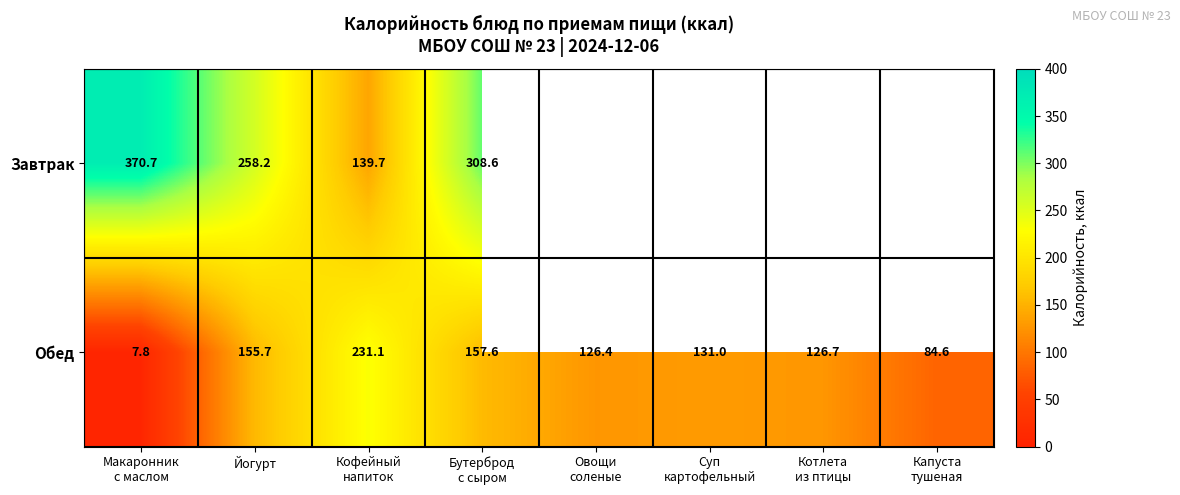

What is the highest value of the Обед series?

231.1